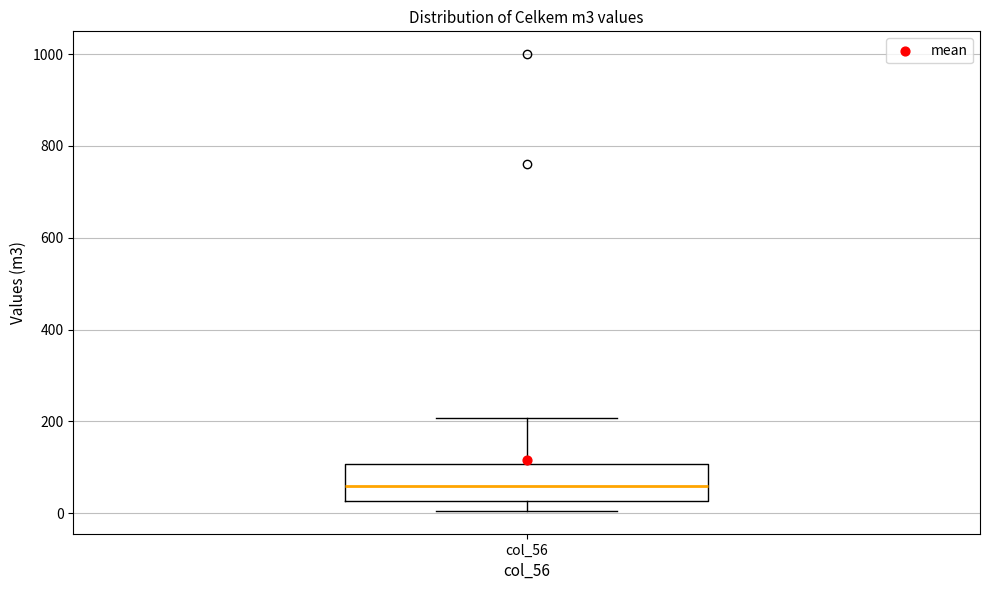

Where does the lower whisker of the box for col_56 end on the y-axis? The values are not printed on the chart, so give them approximately, as read against the axis.

0